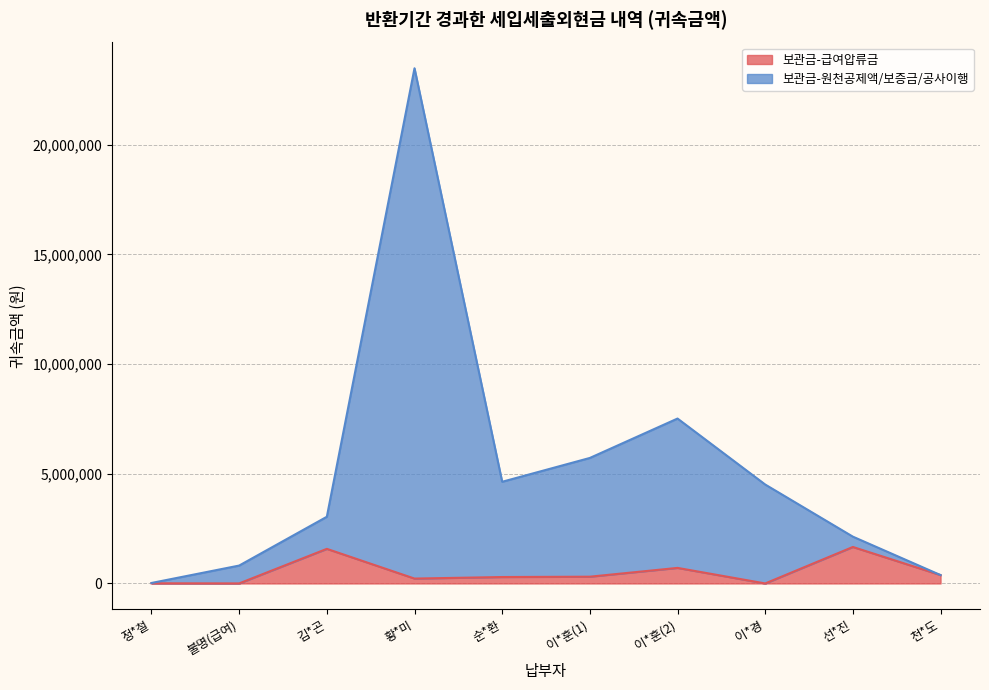

What is the label of the 1st point from the left?

정*철